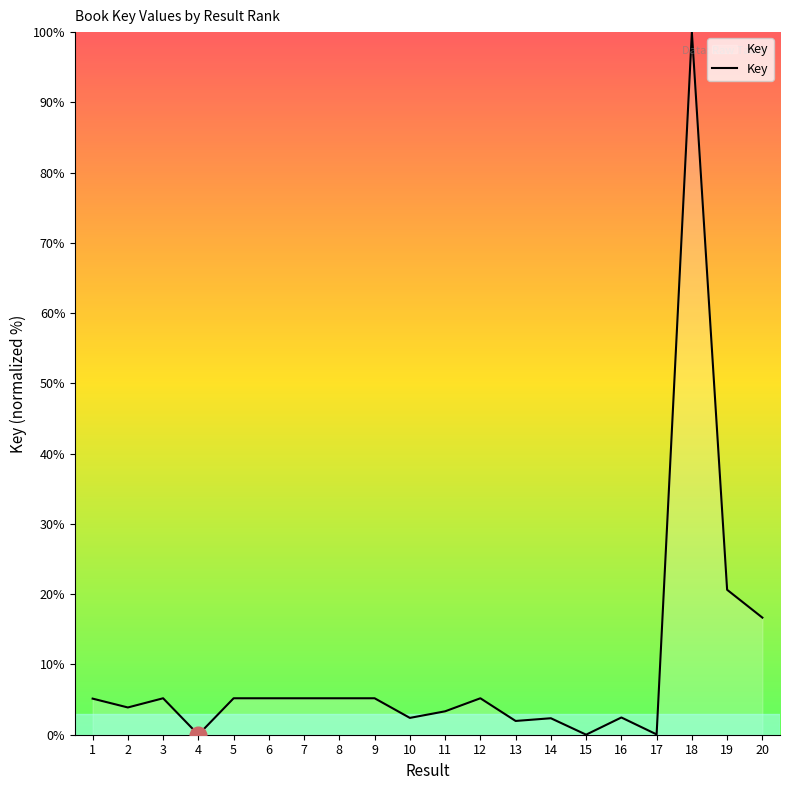

What is the difference between the maximum and minimum values?

100.0